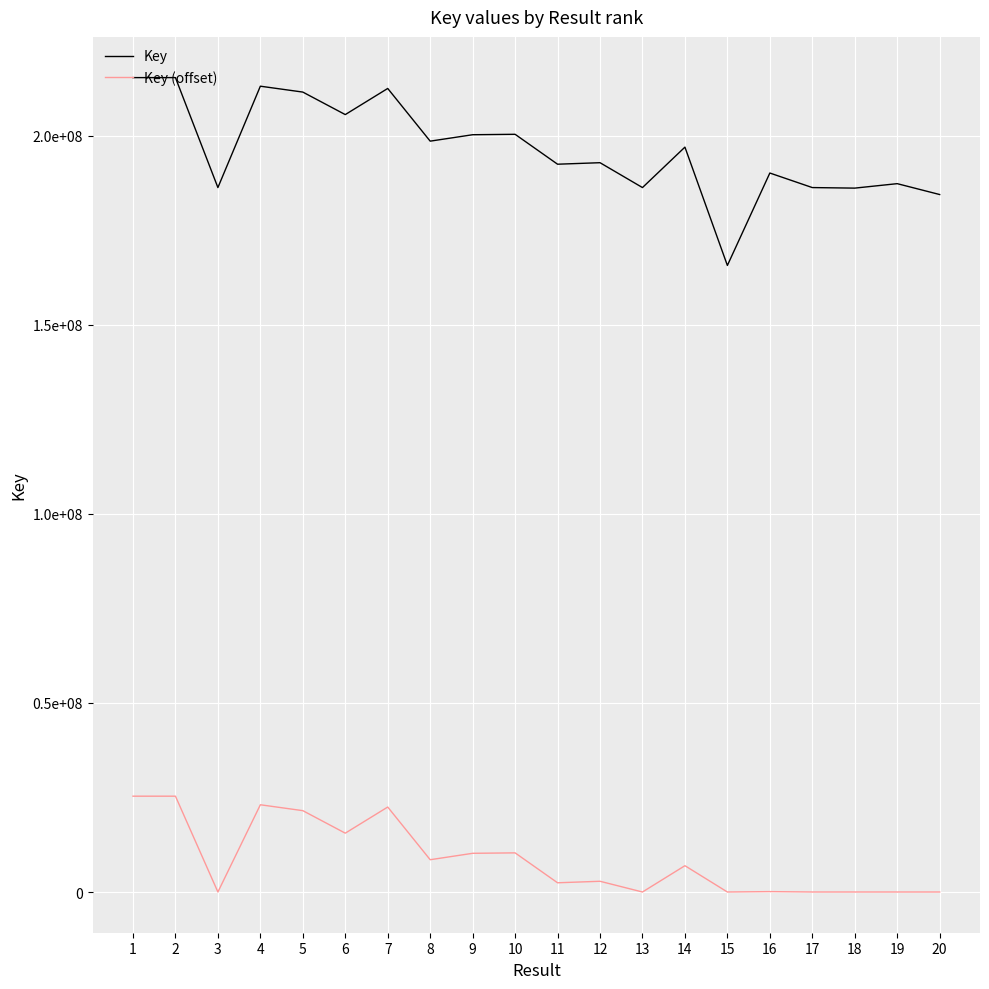

Which category has the lowest value across all series?

3